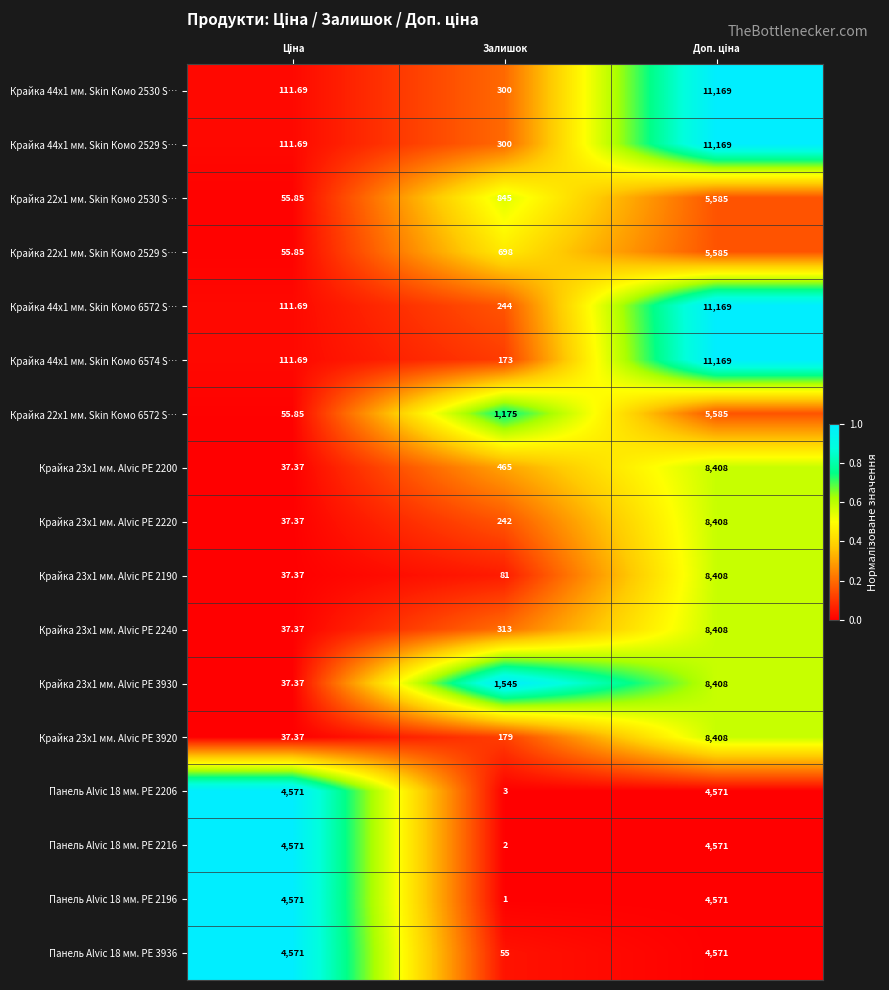

Is the value of Крайка 23x1 мм. Alvic PE 2200 at Залишок greater than the value of Панель Alvic 18 мм. PE 2196 at Залишок?

Yes